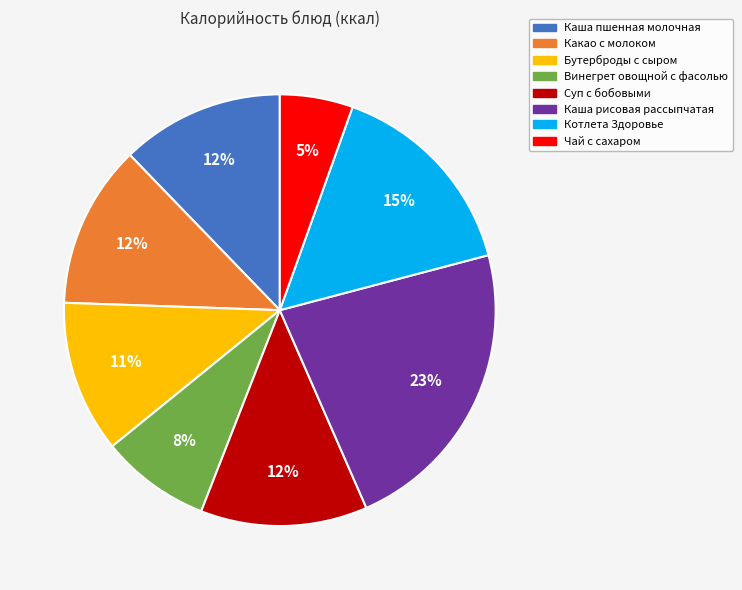

To the nearest percent, what portion does Каша пшенная молочная represent?

12%